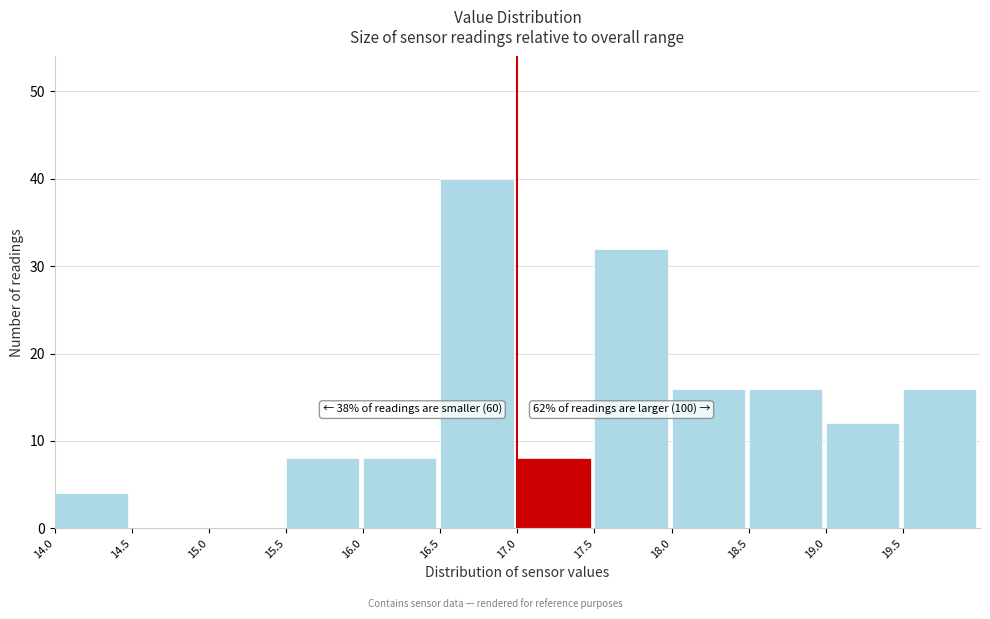

Which range on the x-axis has the tallest bar?

16.5 to 17.0